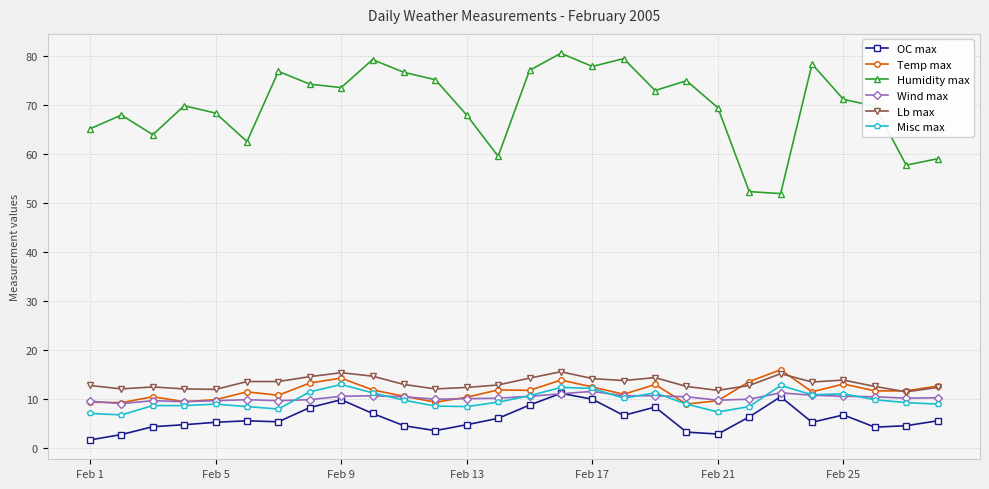

True or false: Misc max and Lb max intersect in this chart.

False